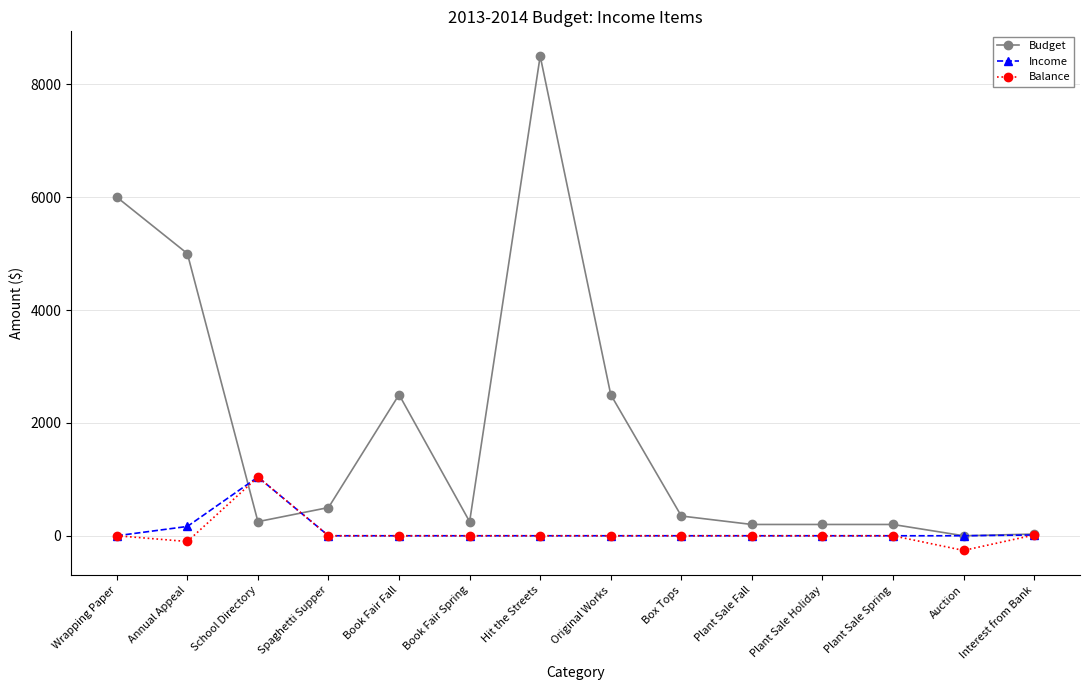

What is the maximum value for Budget?

8500.0